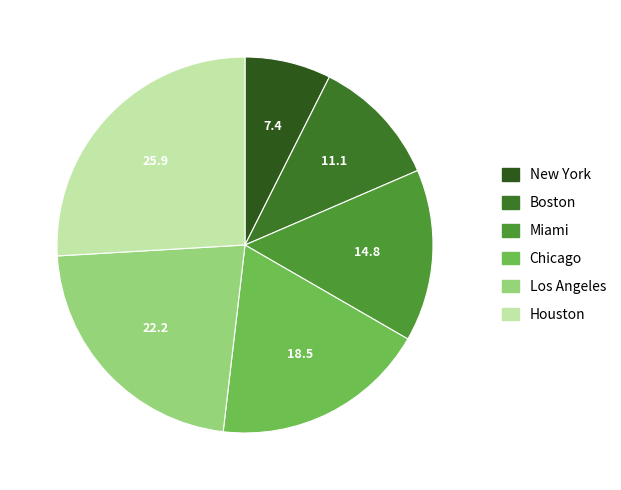

The Houston slice represents 26% of the pie. True or false?

True